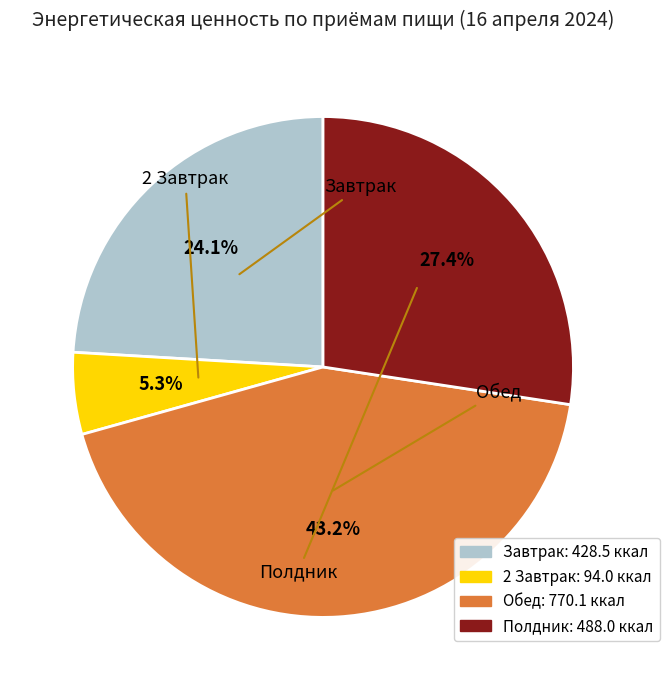

Does 2 Завтрак represent more than half of the total?

No